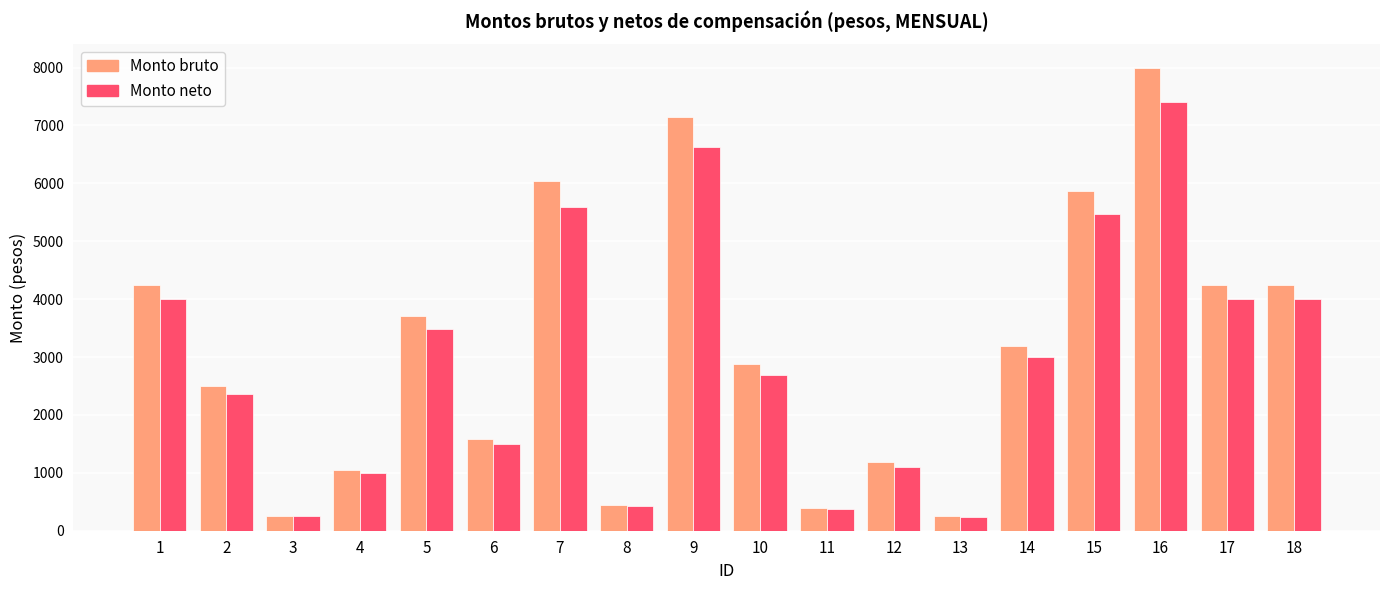

What is the value of the Monto neto bar at the 6th from the left?

1500.0